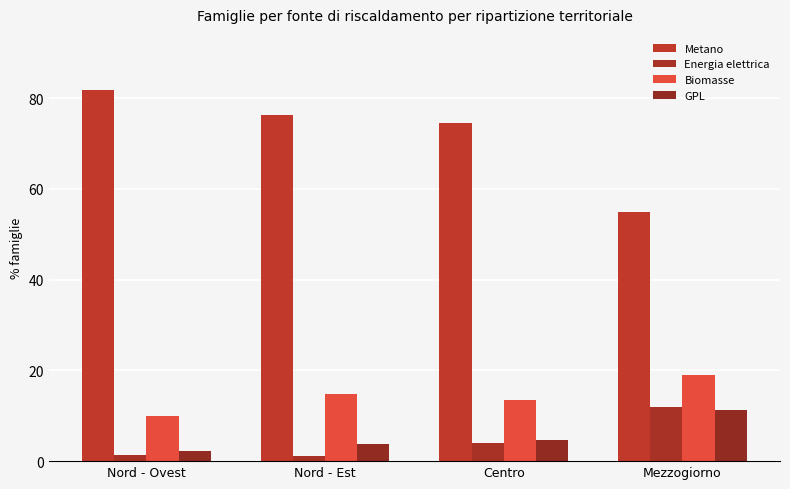

How many groups of bars are there?

4